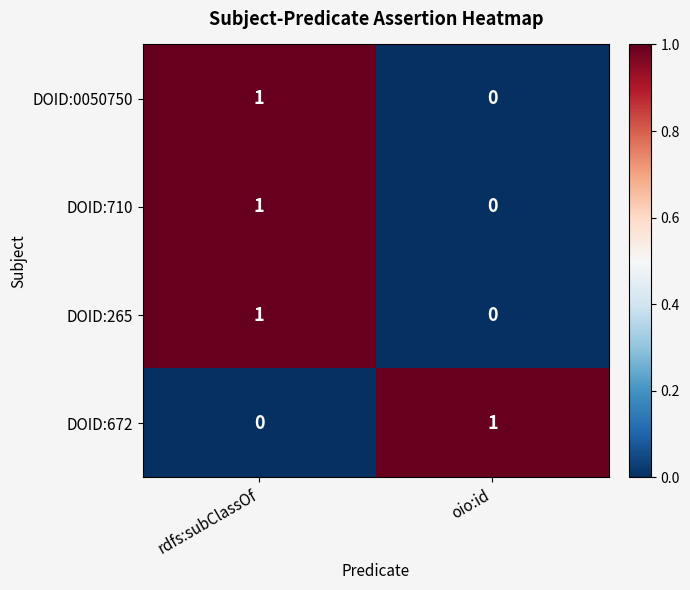

Where is DOID:265 nearest to the value 0?

oio:id